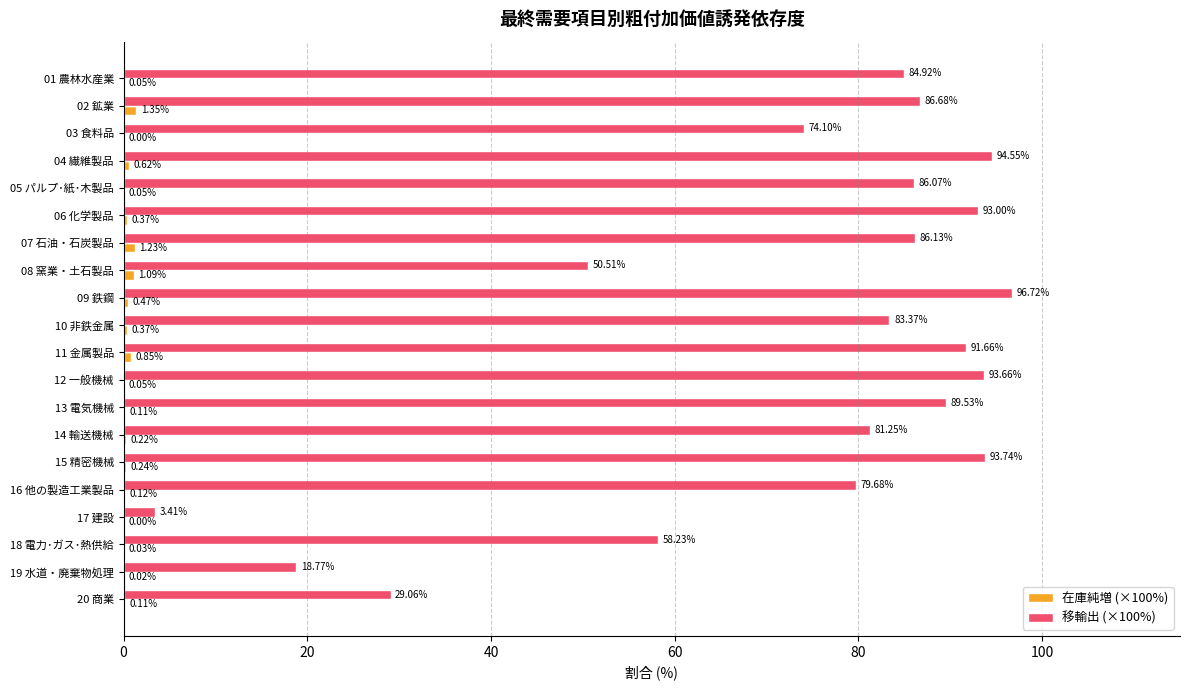

What is the sum of the 移輸出 (×100%) values at 18 電力･ガス･熱供給 and 10 非鉄金属?

141.6